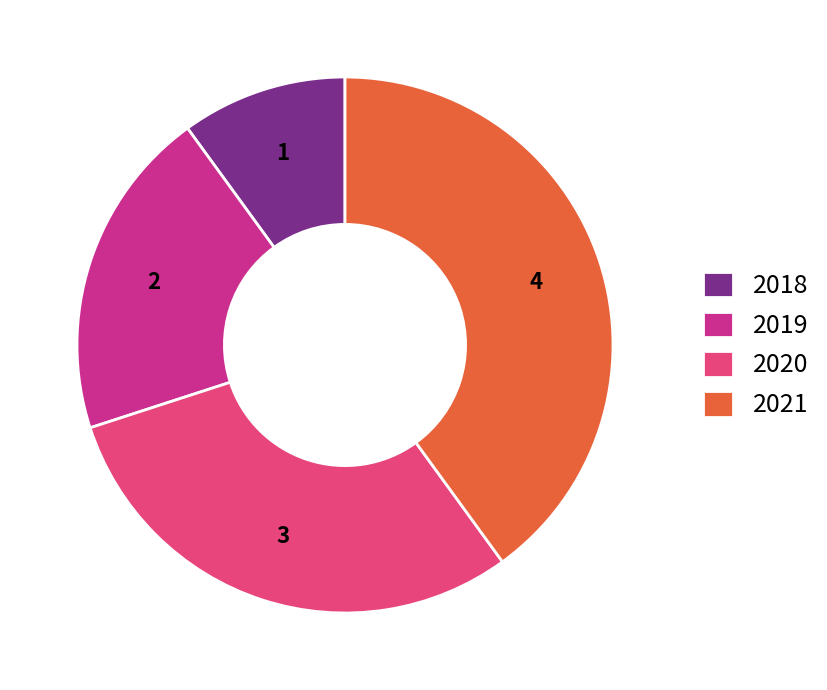

Which slice is the largest?

2021